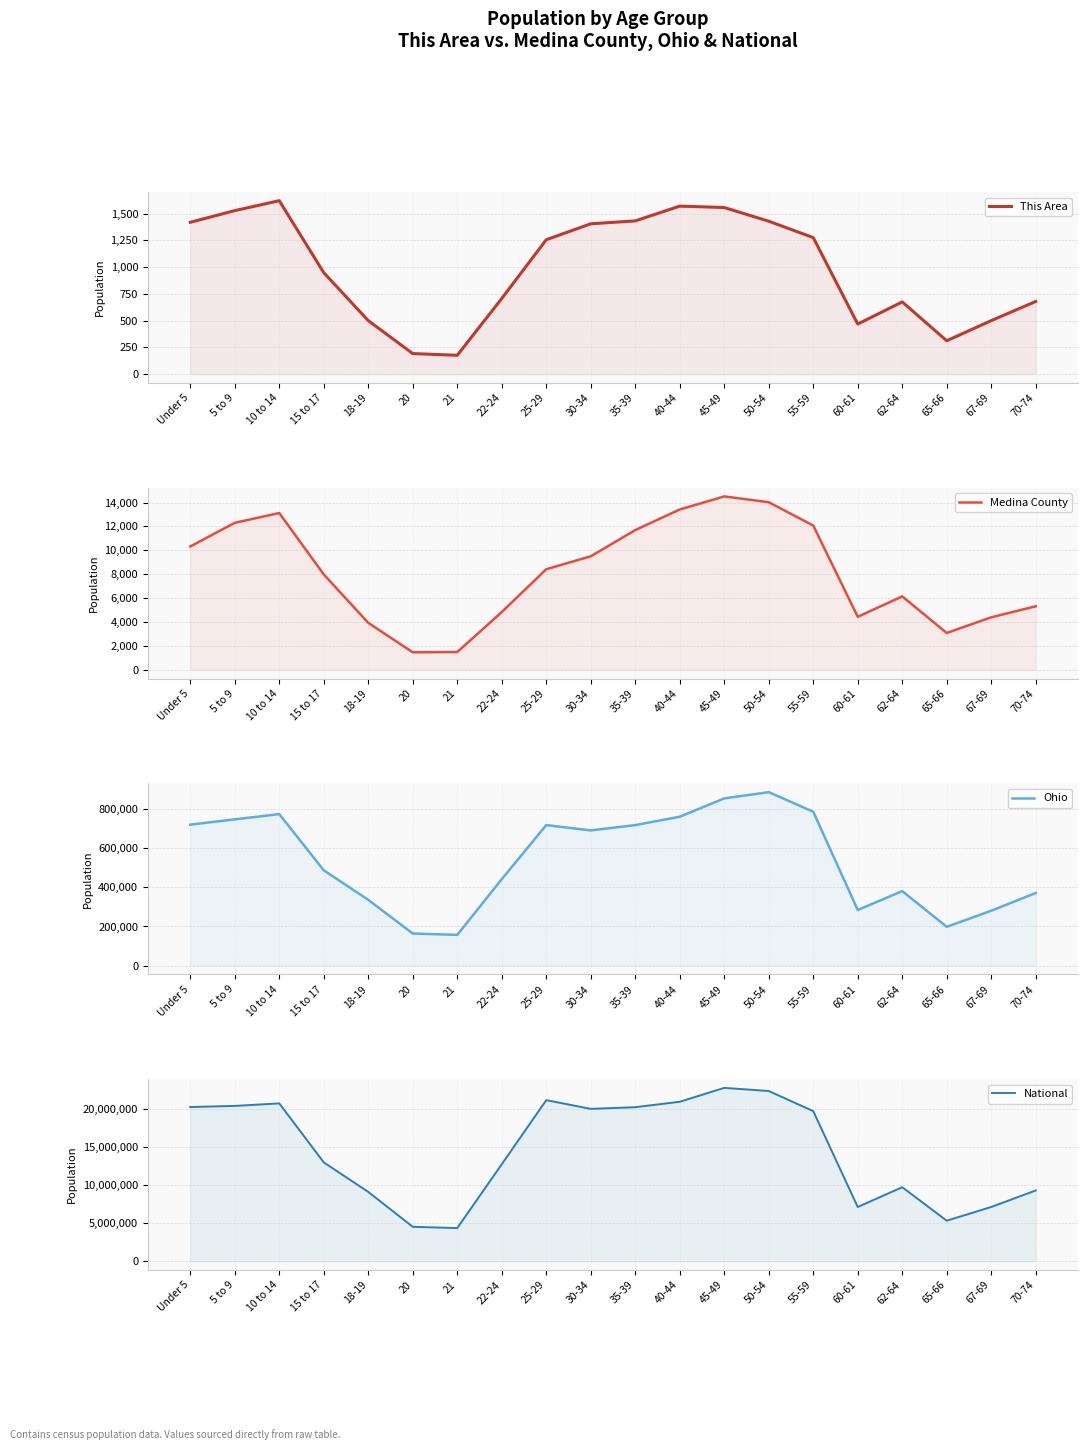

At which category does the chart reach its minimum across all series?

21